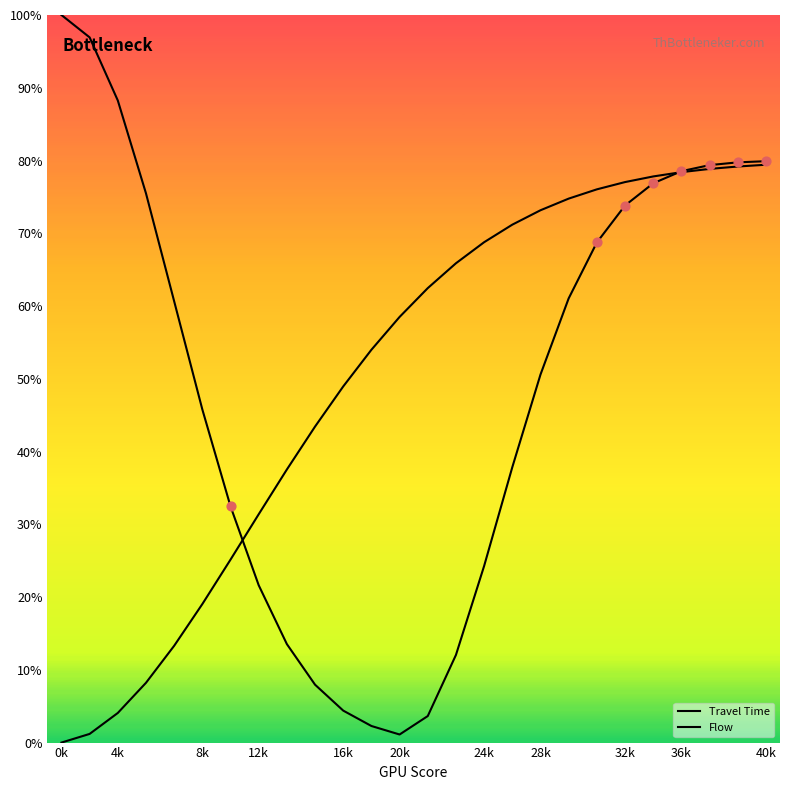

What is the total value across all series at 21?

154.7